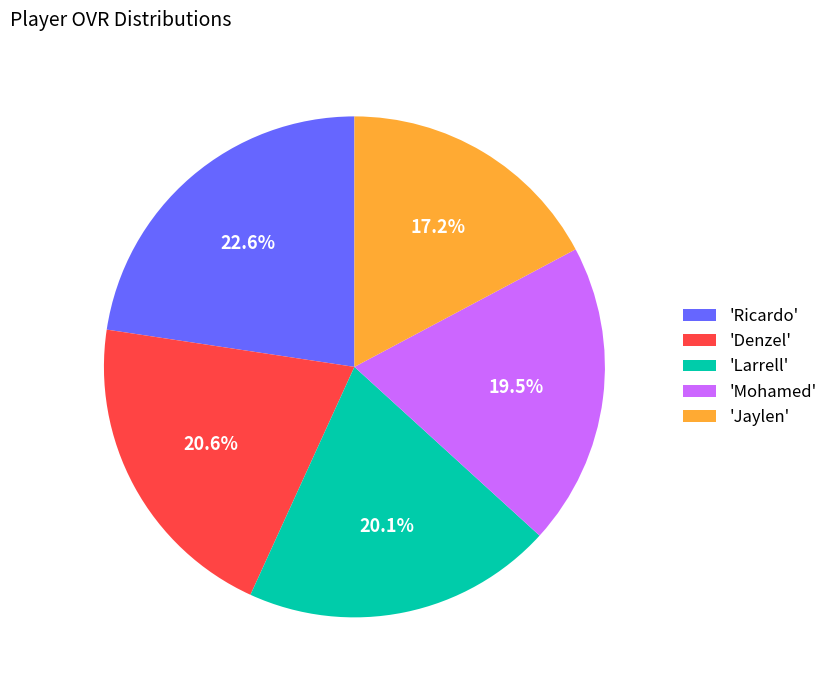

To the nearest percent, what is the difference between the largest and smallest slice percentages?

5%